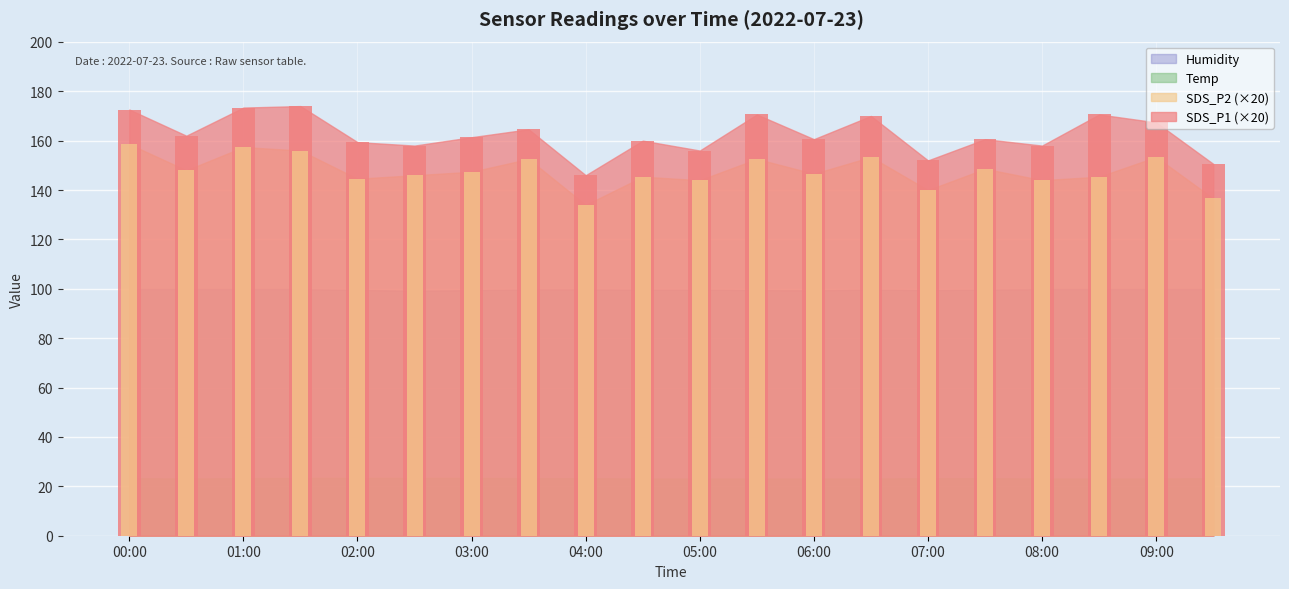

How many bars are there in each group?

2